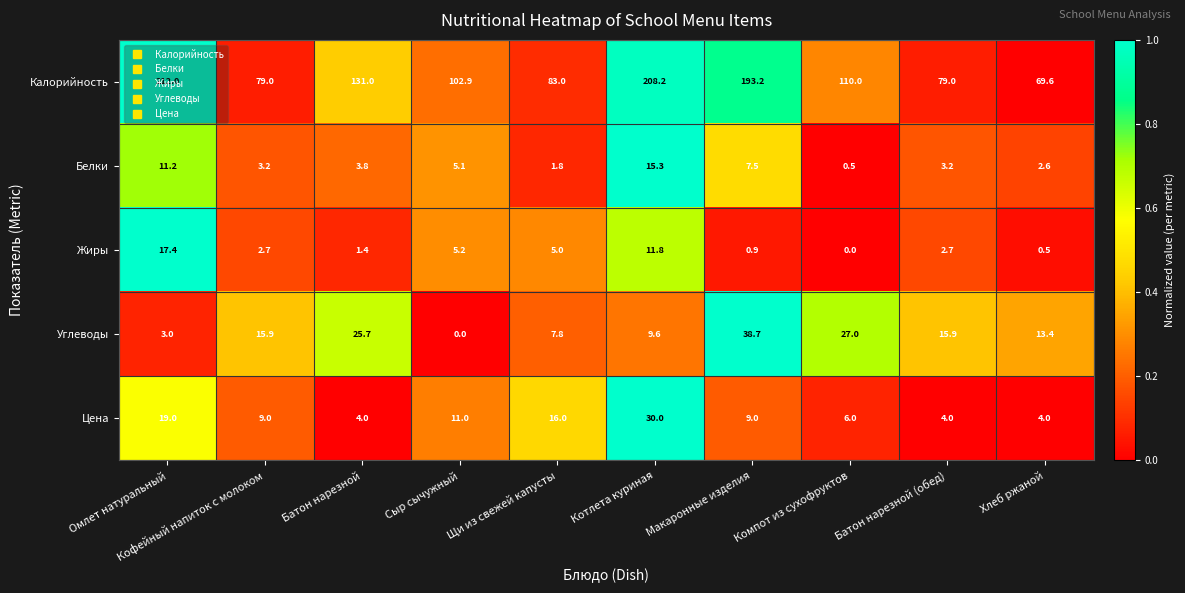

List the series in order of their peak value, highest first.

Калорийность, Углеводы, Цена, Жиры, Белки